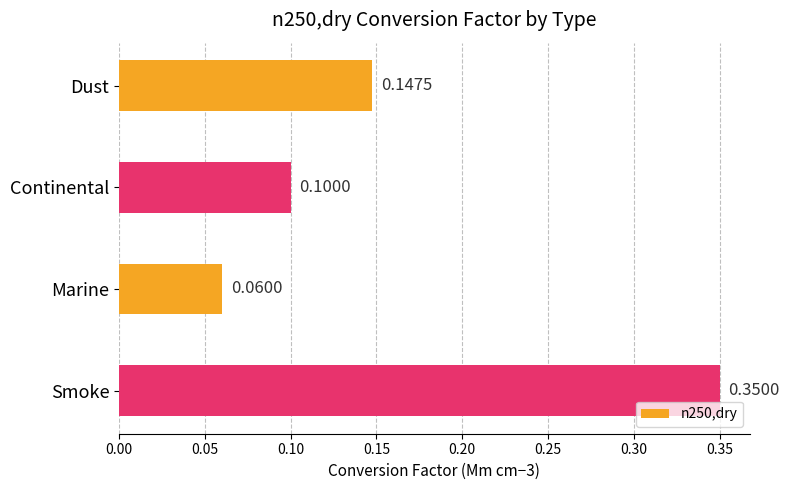

What is the label of the 3rd bar from the top?

Marine